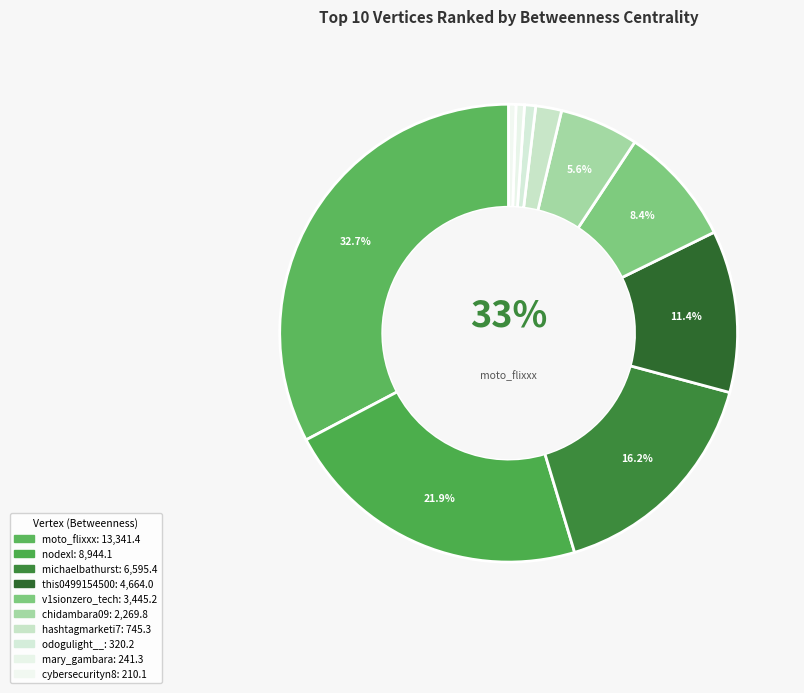

What is the change in value from nodexl to mary_gambara?

-8702.8